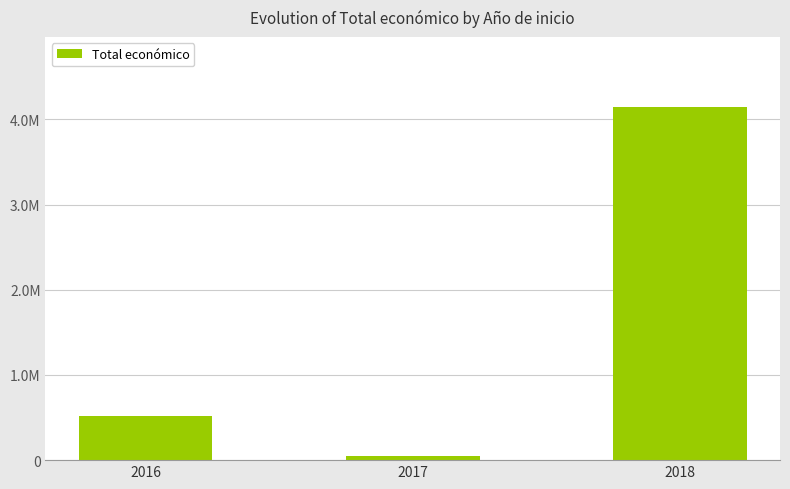

What is the difference between the values at 2016 and 2018?

3626301